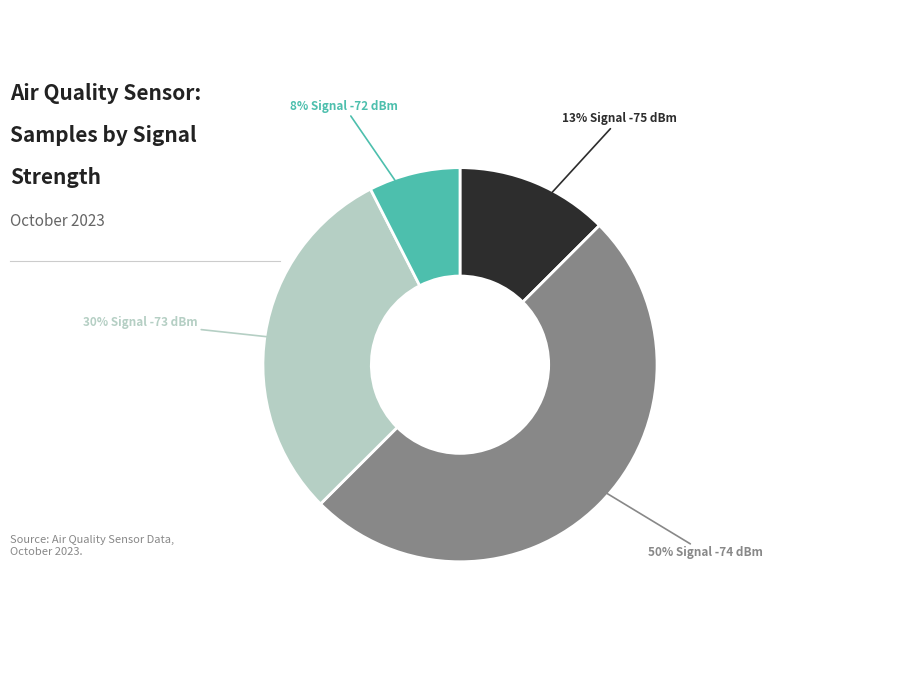

To the nearest percent, what is the average slice percentage?

25%